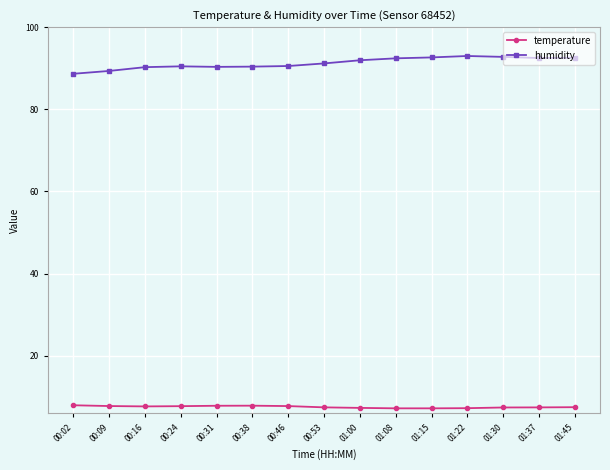

Rank the series by their average value, from lowest to highest.

temperature, humidity